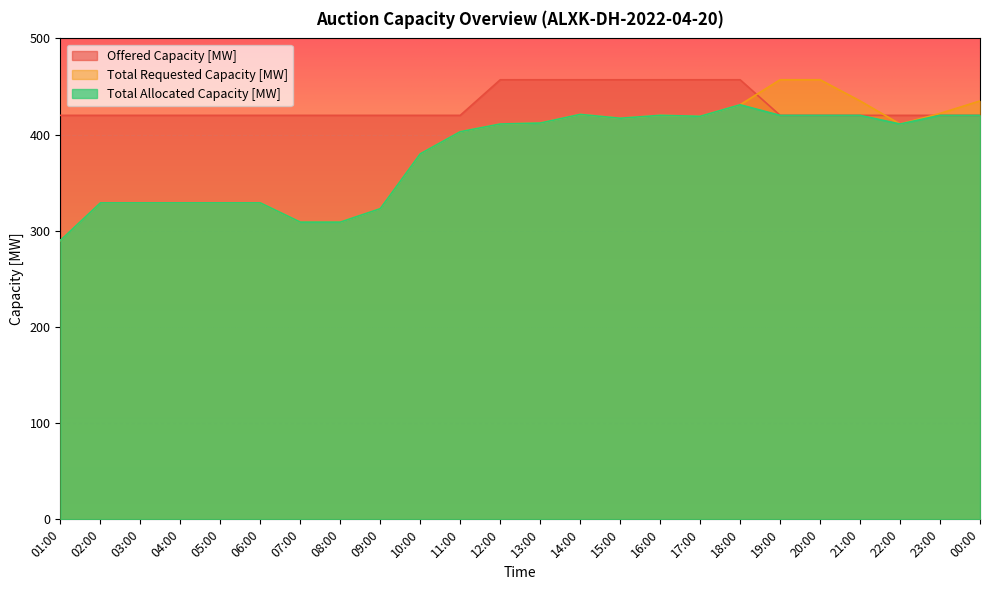

What is the sum of all Total Allocated Capacity [MW] values?

9101